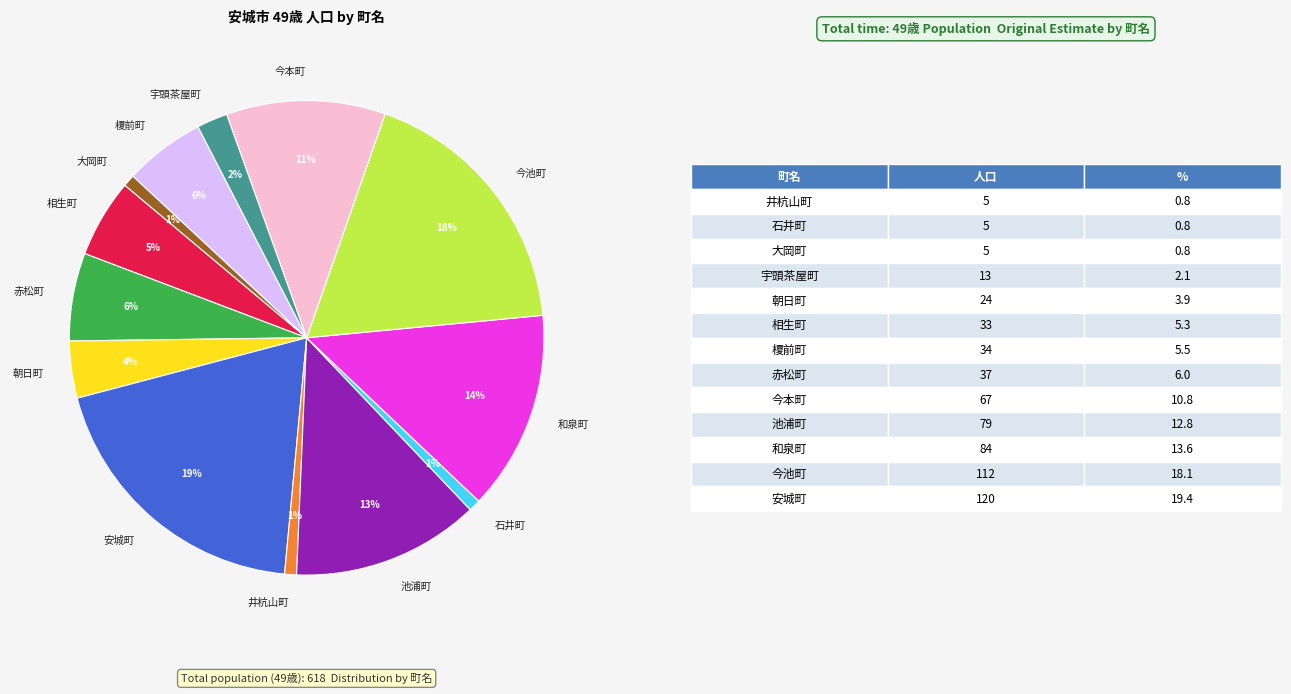

Which category has the biggest portion of the pie?

安城町